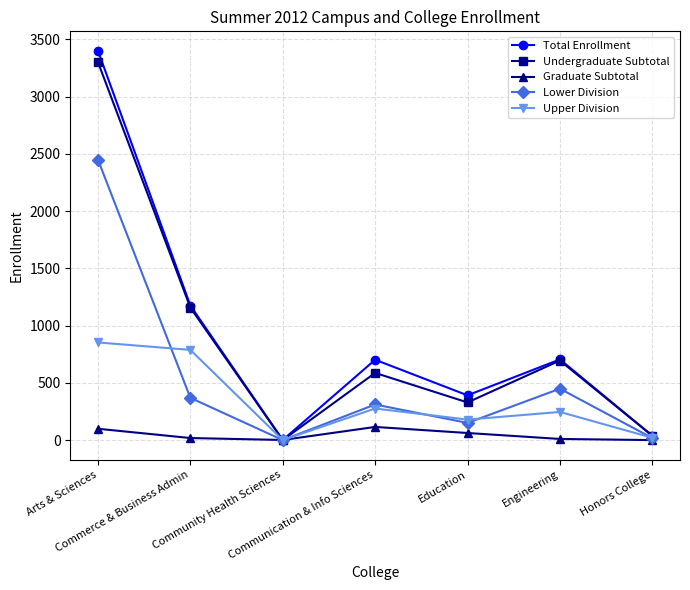

Where is Total Enrollment nearest to the value 1701?

Commerce & Business Admin